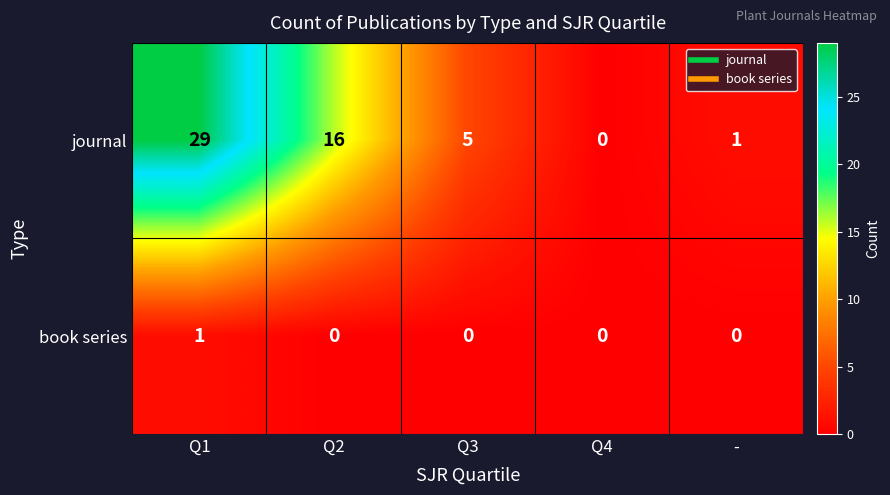

What is the spread (max minus min) of values at -?

1